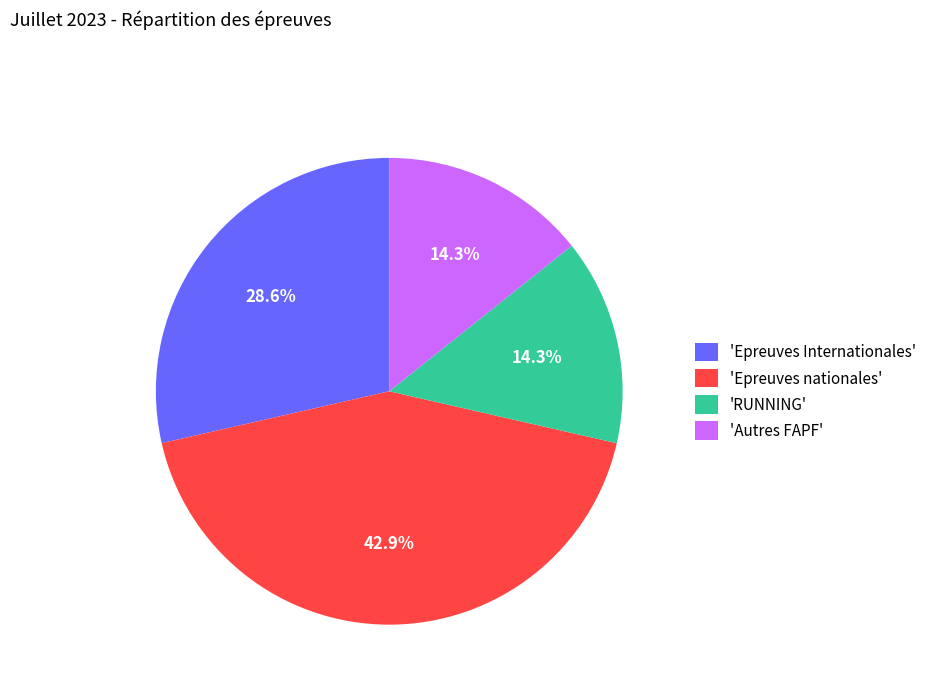

Does 'RUNNING' represent more than half of the total?

No